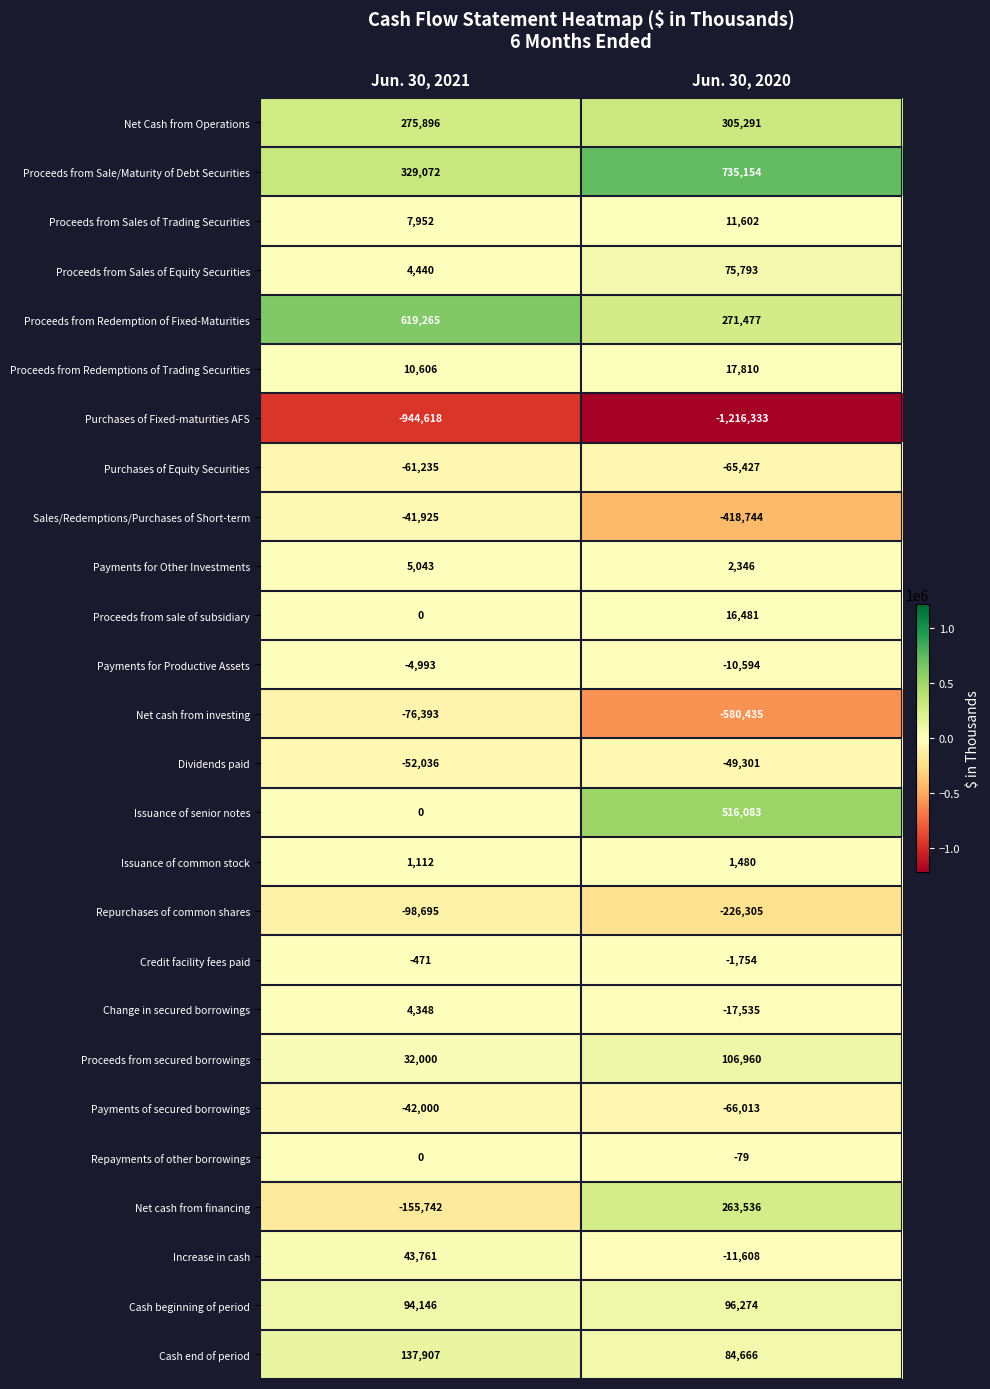

At which label is Issuance of senior notes closest to 258041?

Jun. 30, 2021